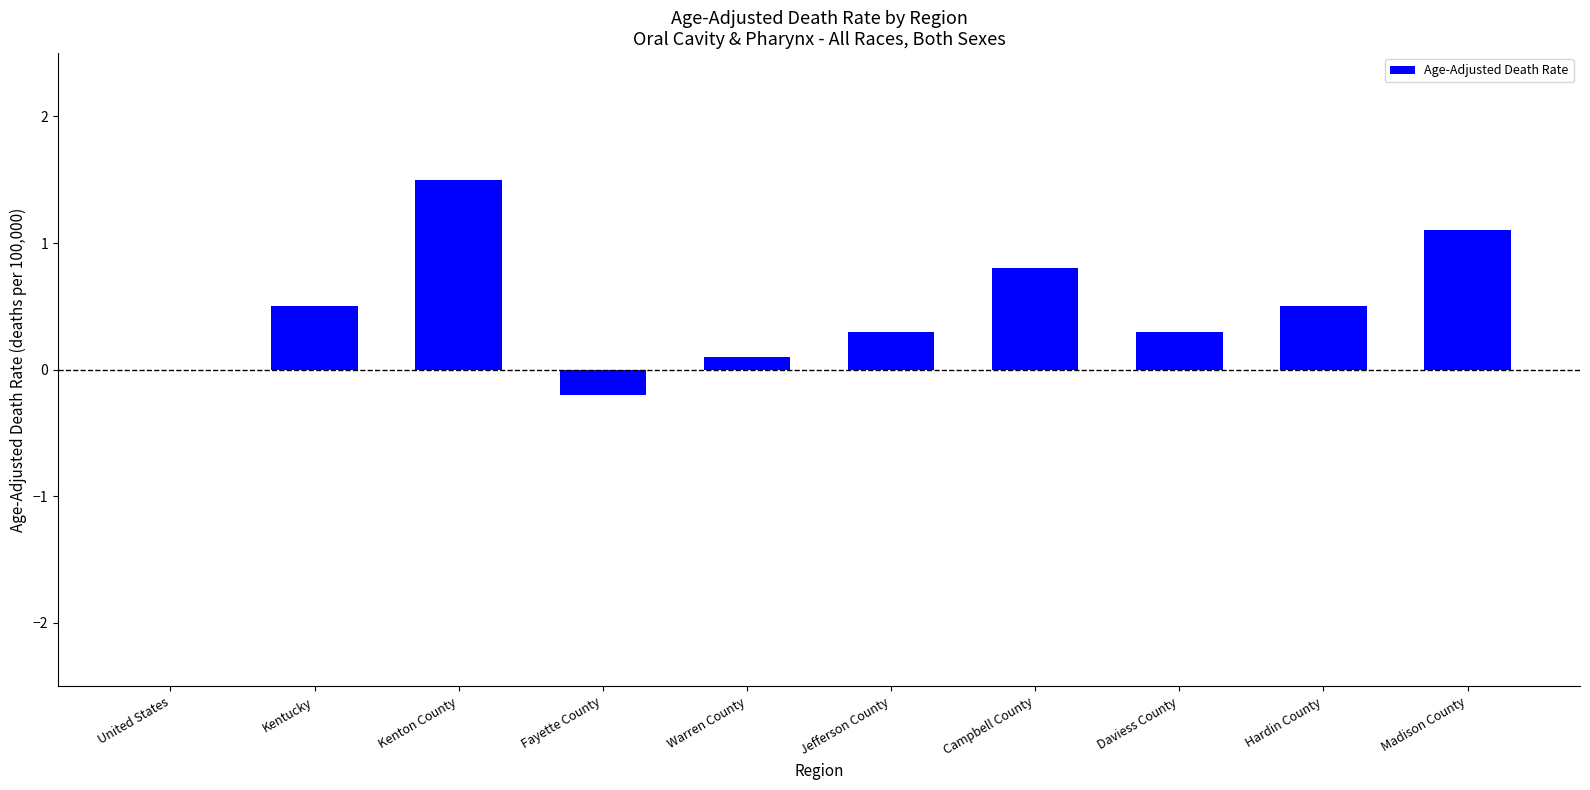

What is the sum of all values?

4.9